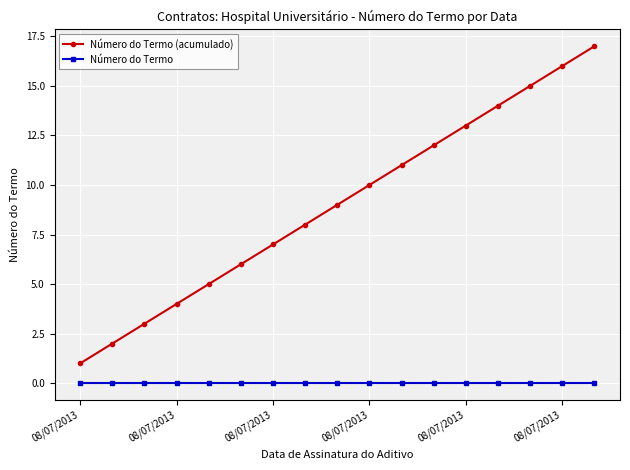

Which series has the widest spread of values?

Número do Termo (acumulado)